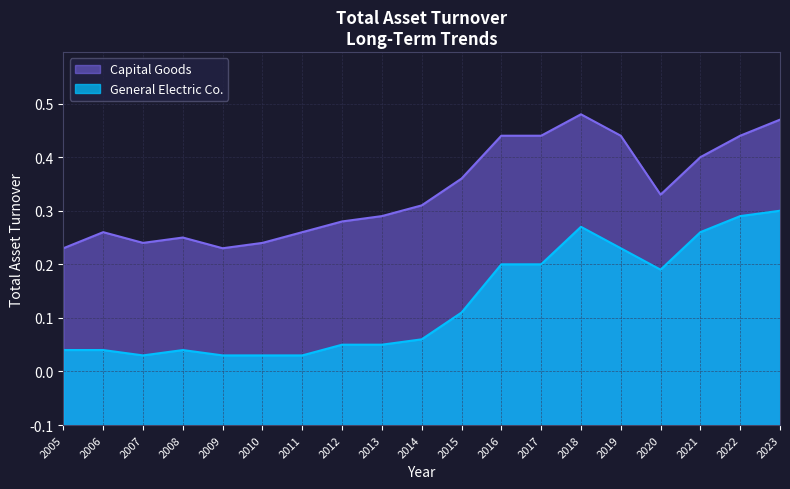

Which series has the largest range (max minus min)?

General Electric Co.